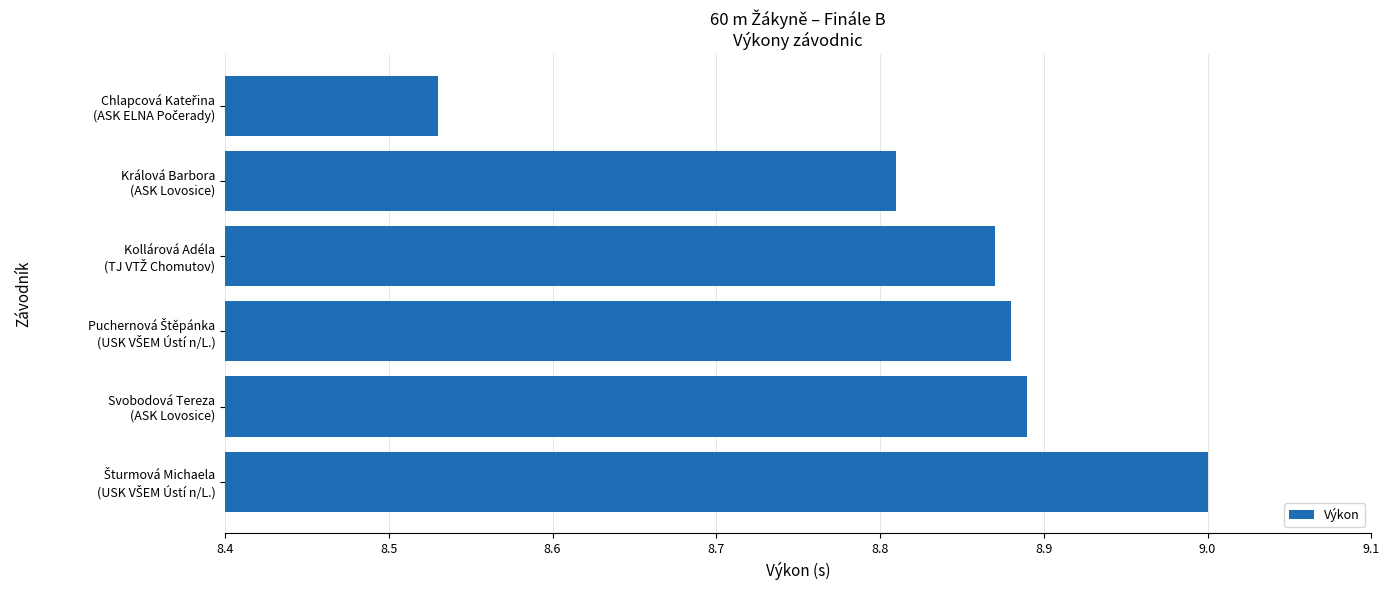

What is the maximum value shown in the chart?

9.0